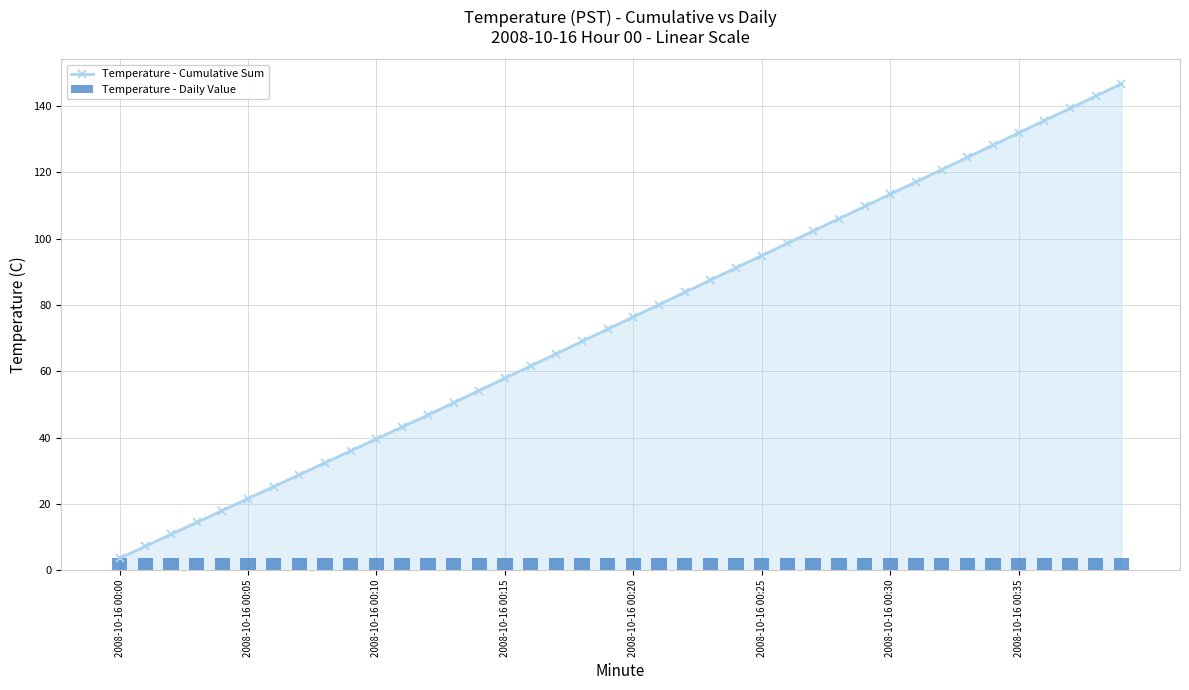

Which series has the largest total across all categories?

Temperature - Cumulative Sum